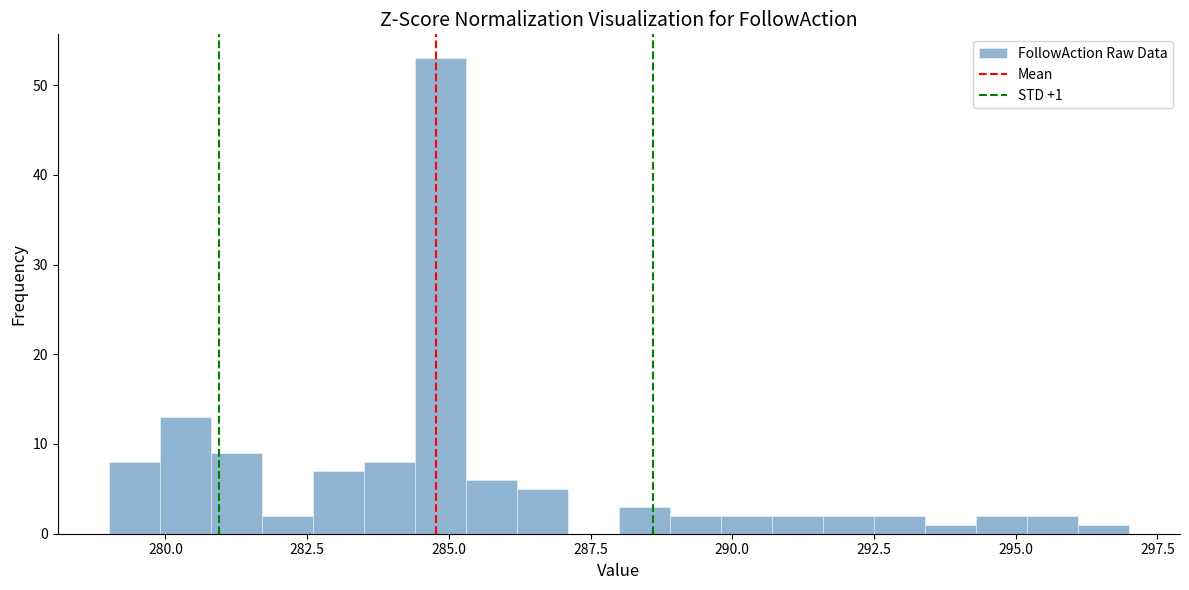

Read against the x-axis, roughly where is the centre of the tallest bar?

285.0